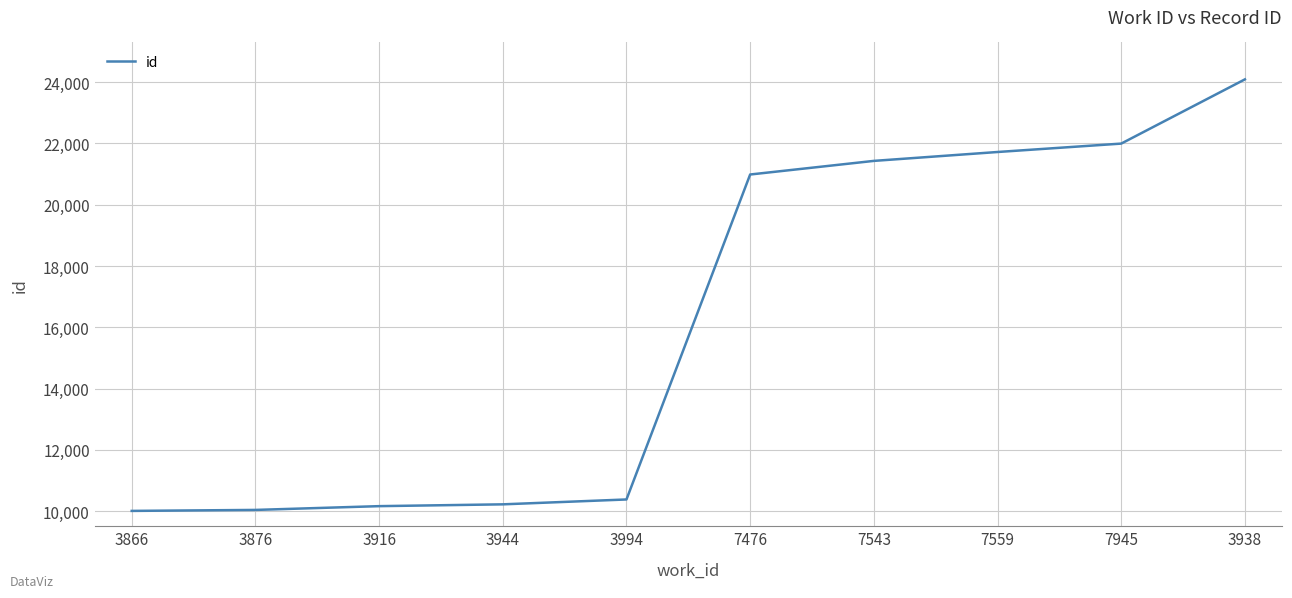

The chart shows a value of 10012 at 3866. True or false?

True